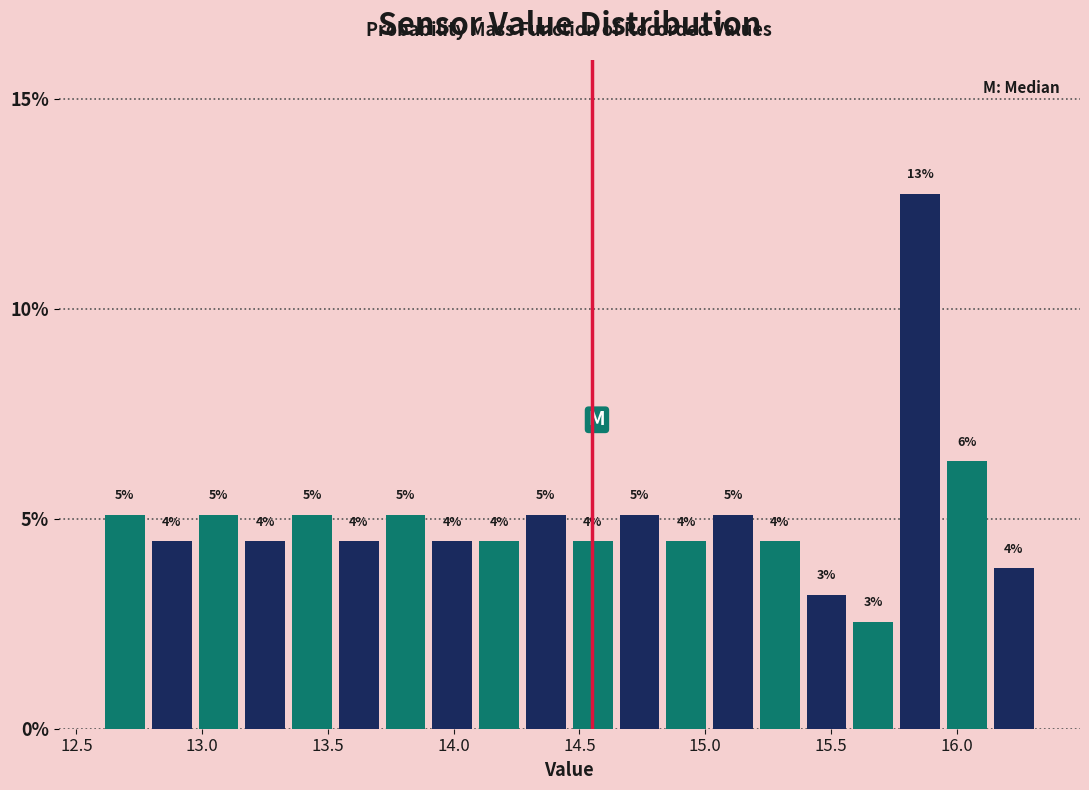

Read against the x-axis, roughly where is the centre of the tallest bar?

15.85